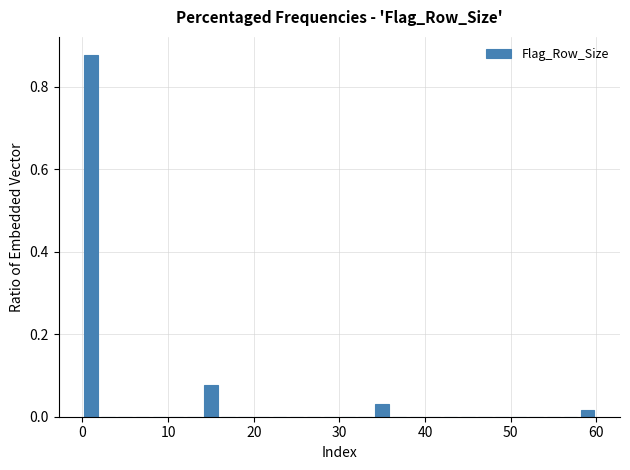

Read against the x-axis, roughly where is the centre of the tallest bar?

1